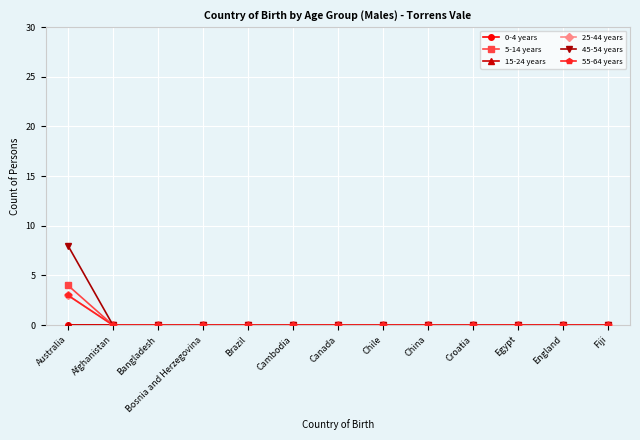

Does the chart have visible grid lines?

Yes